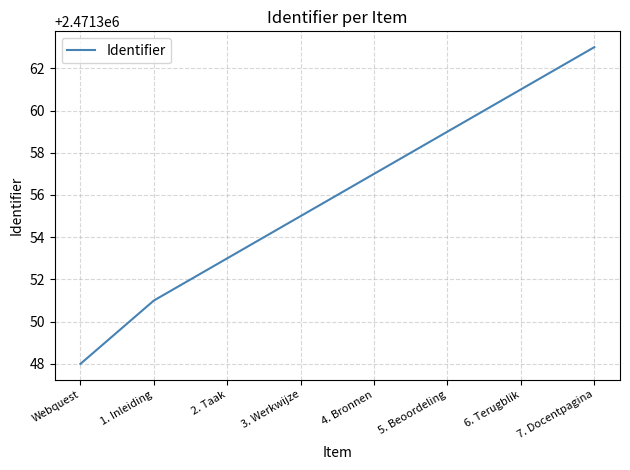

True or false: the data shows 611721 at 6. Terugblik.

False